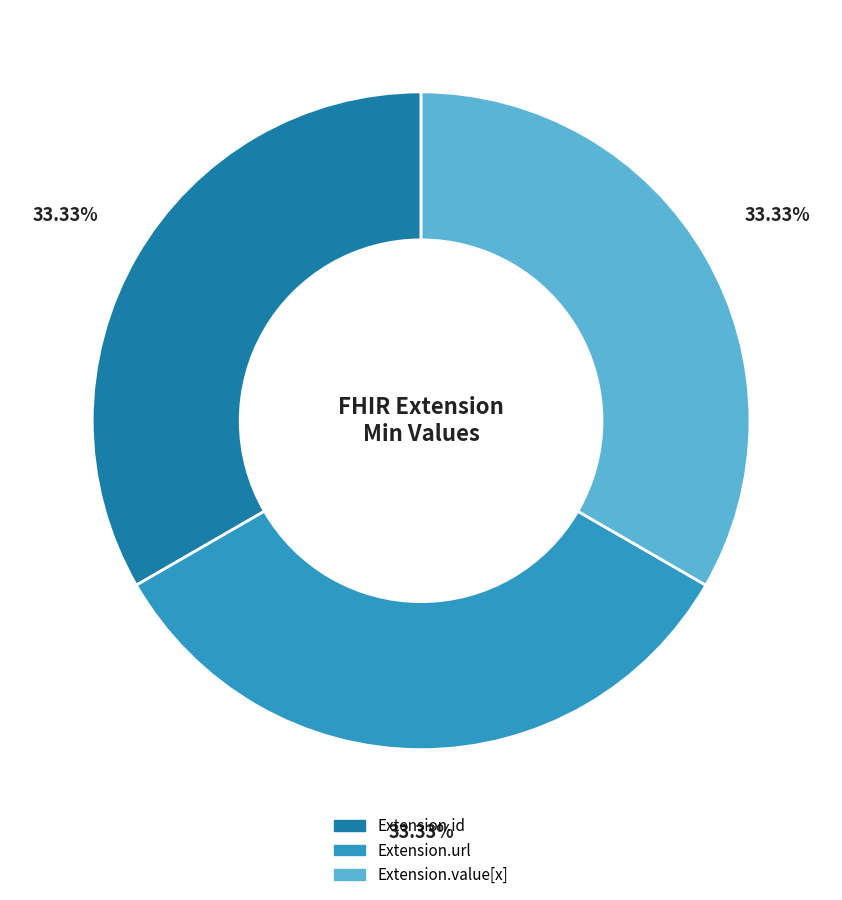

Is there a majority slice in this chart?

No